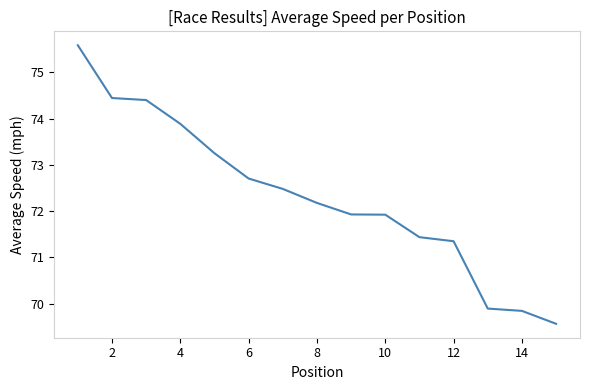

How many values exceed 72?

8